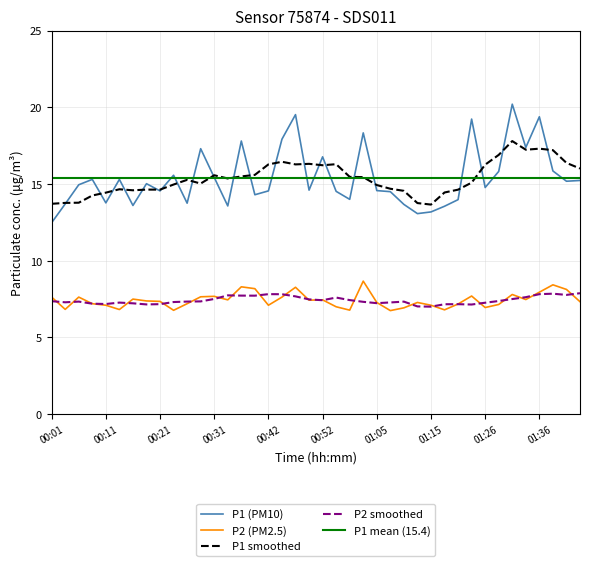

Rank the series by their average value, from lowest to highest.

P2, P1